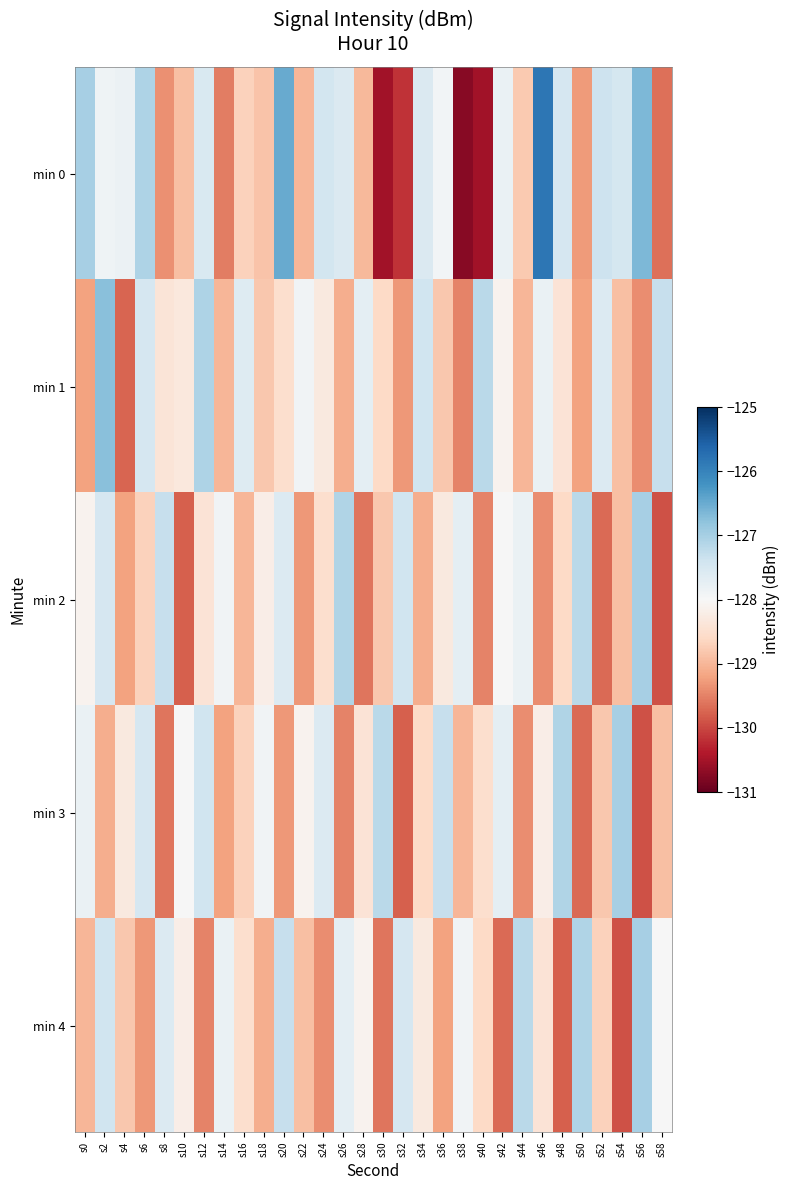

Which has a higher value, s4 or s48?

s48